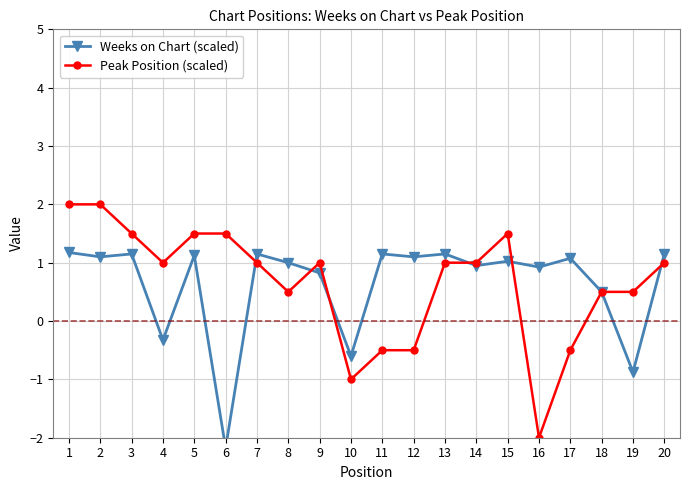

What is the value of the Peak Position (scaled) point at the 8th from the left?

0.5